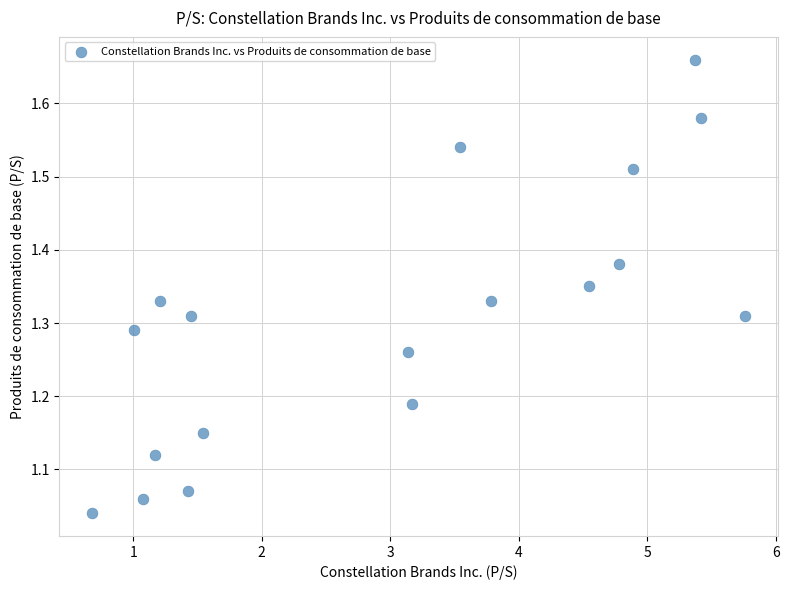

What is the range of Y values (max minus min)?

0.6